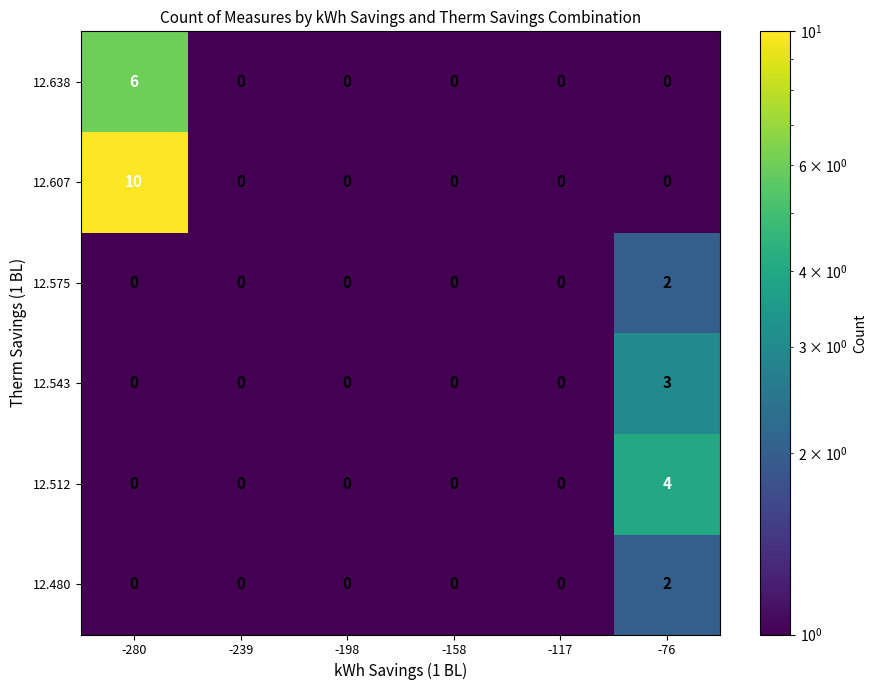

The value of 12.543 at -239 is 0. True or false?

True